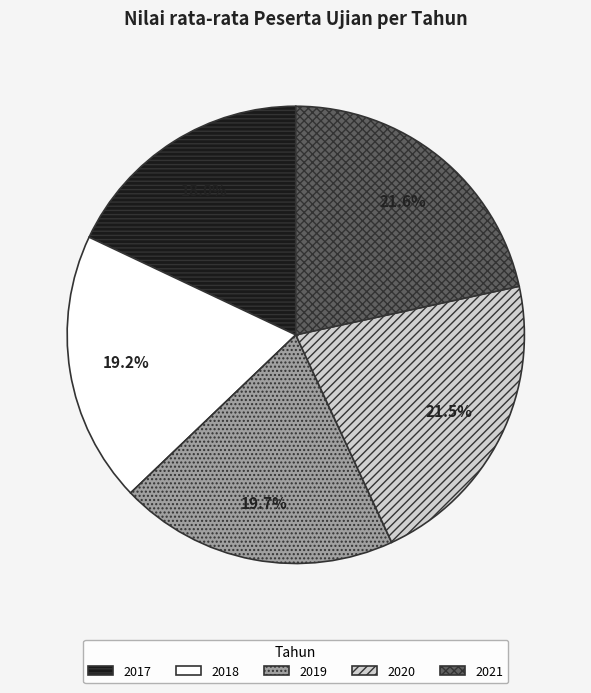

To the nearest percent, what is the difference between the largest and smallest slice percentages?

4%